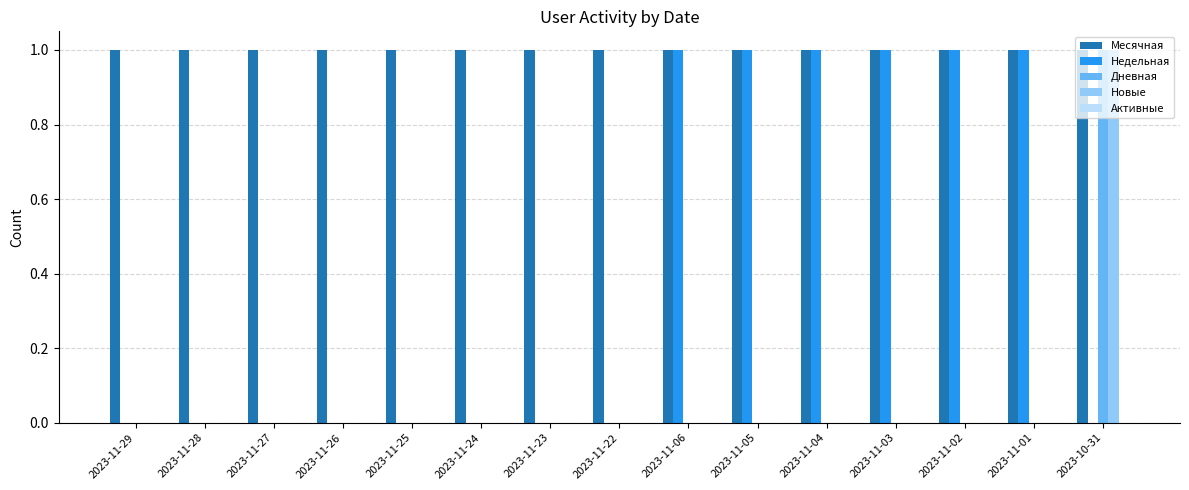

The value of Недельная at 2023-11-28 is 0. True or false?

True